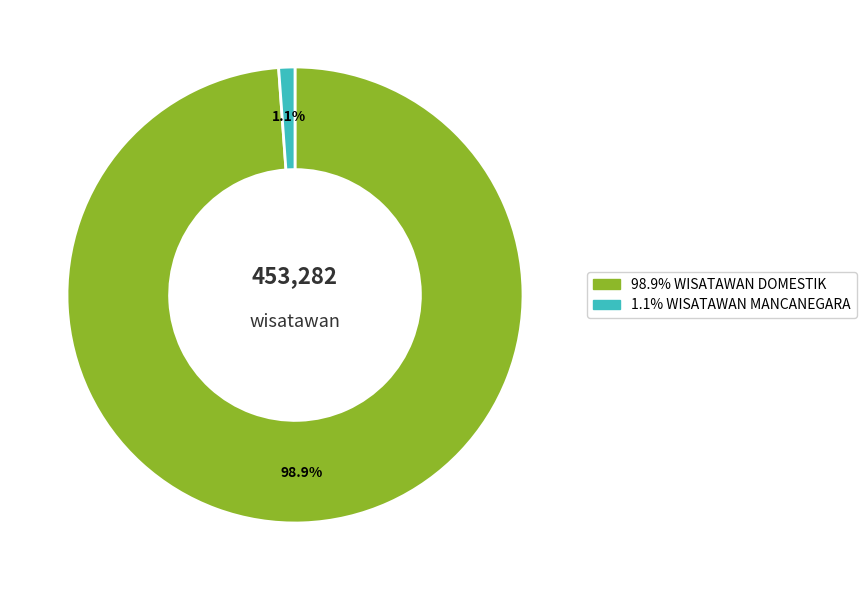

Does any single category account for the majority?

Yes